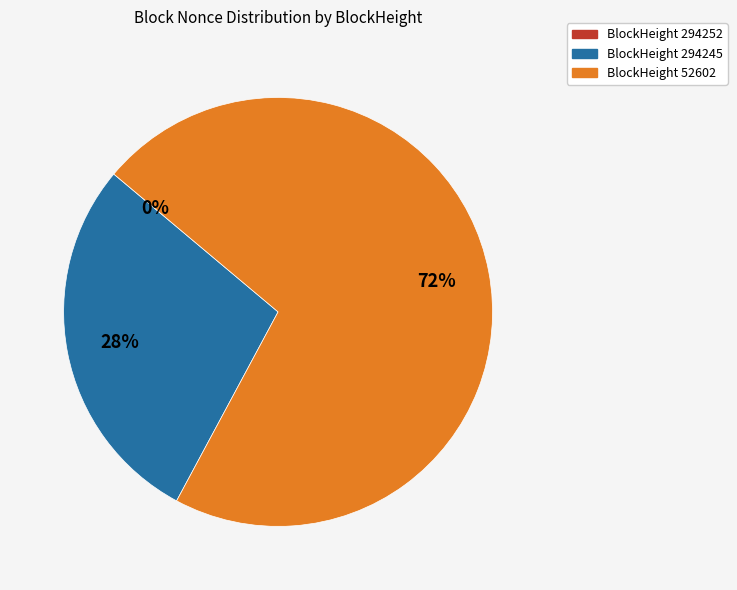

Is there any slice that represents more than half of the pie?

Yes